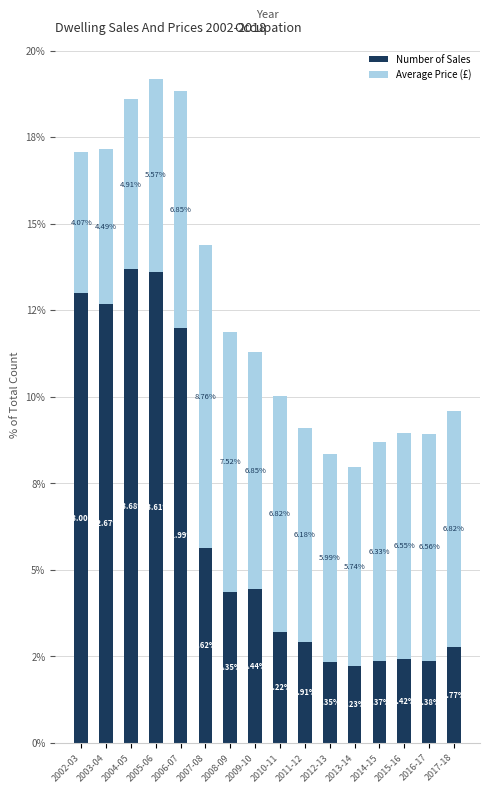

Does the chart contain stacked bars?

Yes